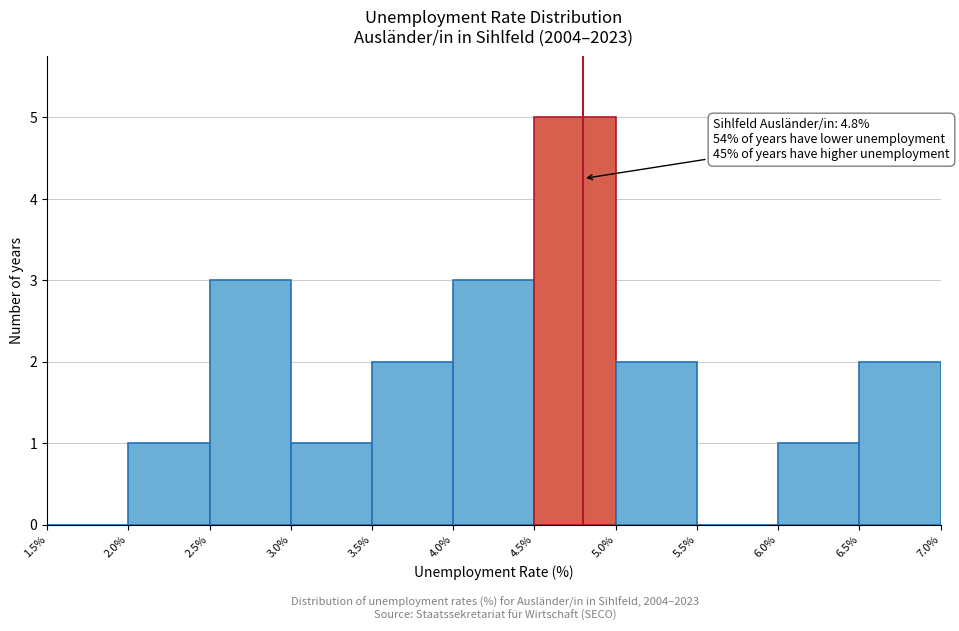

Over which range of the x-axis is the bar tallest?

4.5% to 5.0%